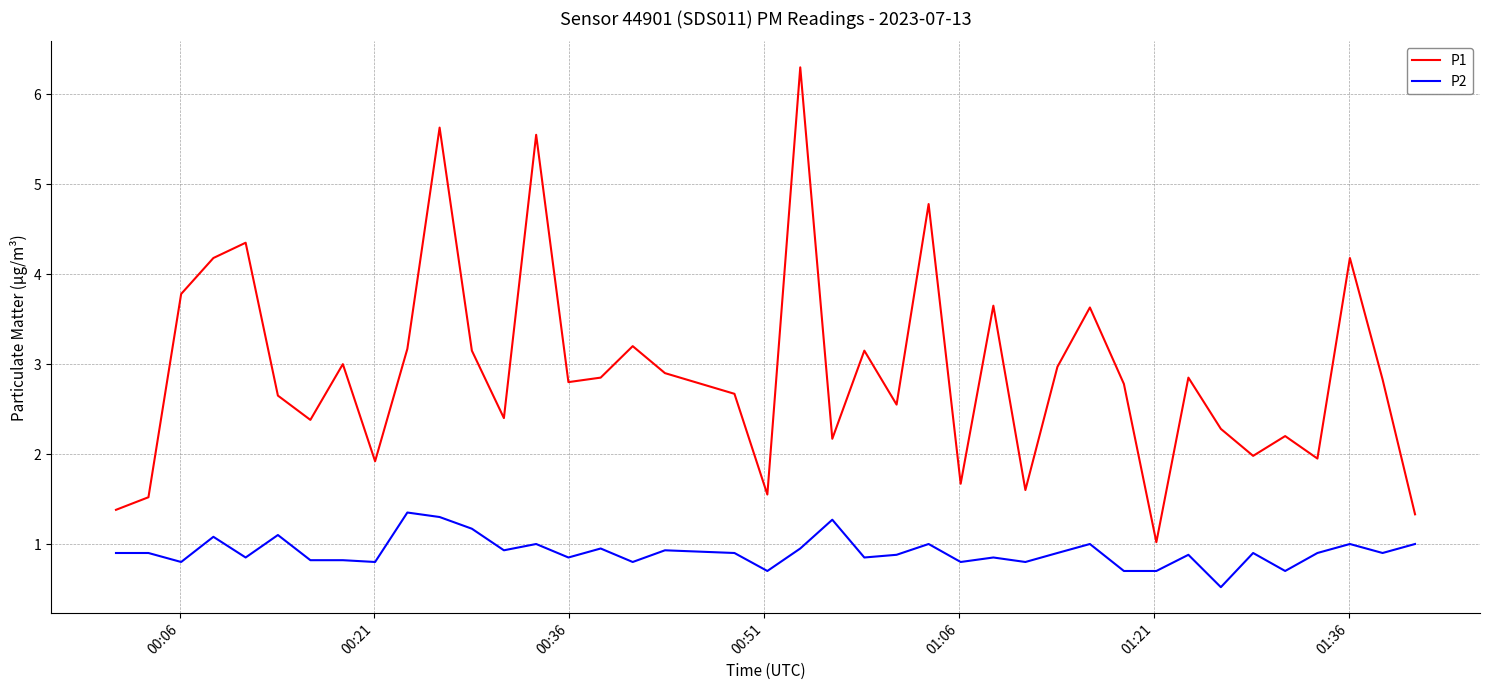

Which series has the largest total across all categories?

P1